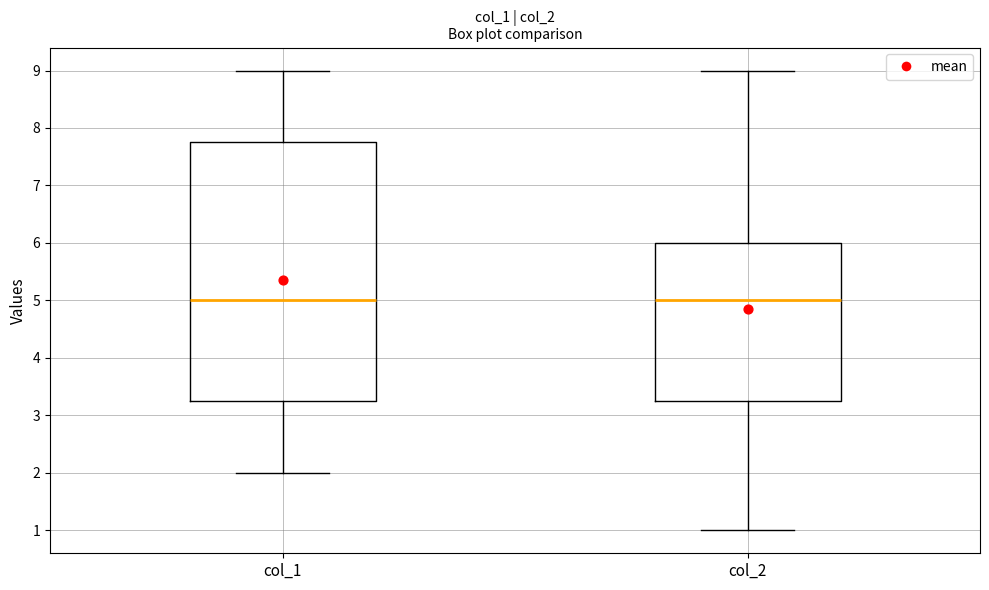

Which box is the tallest, from its lower edge to its upper edge?

col_1